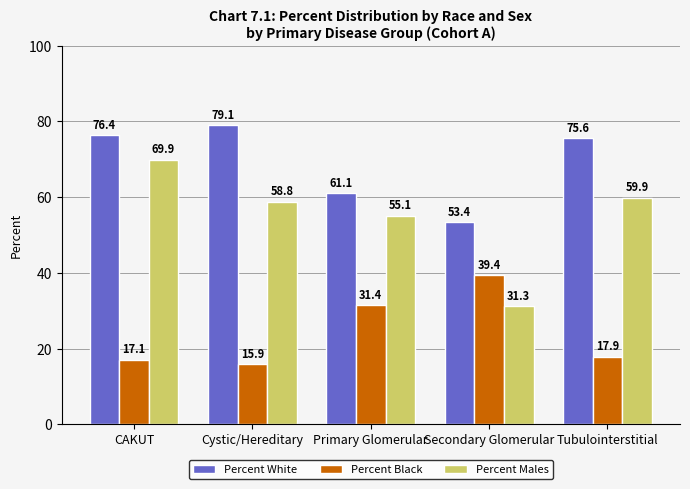

At how many categories does at least one series exceed 48?

5